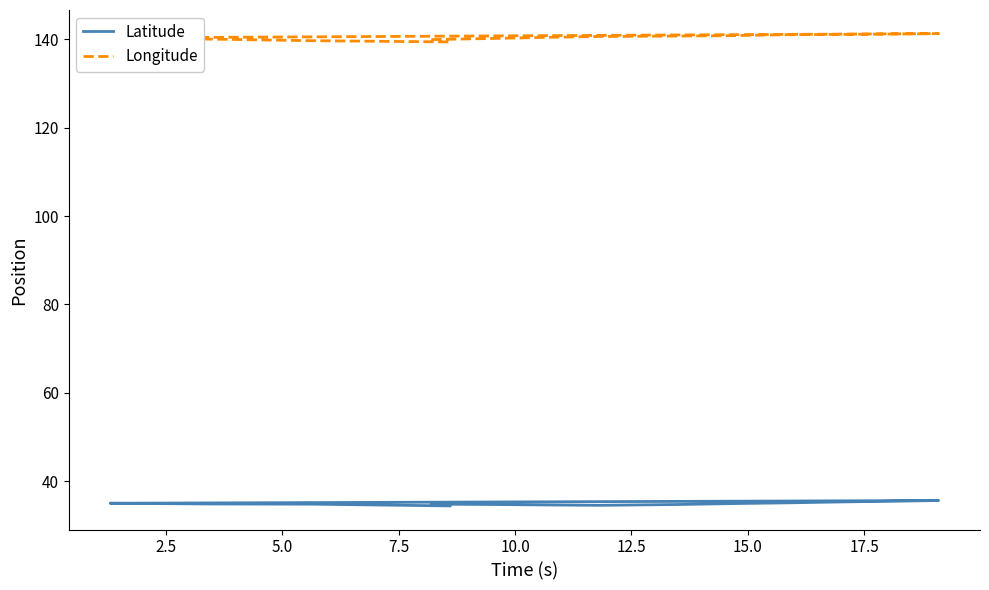

Is the value of Latitude at 12.5 greater than the value of Longitude at 11?

No